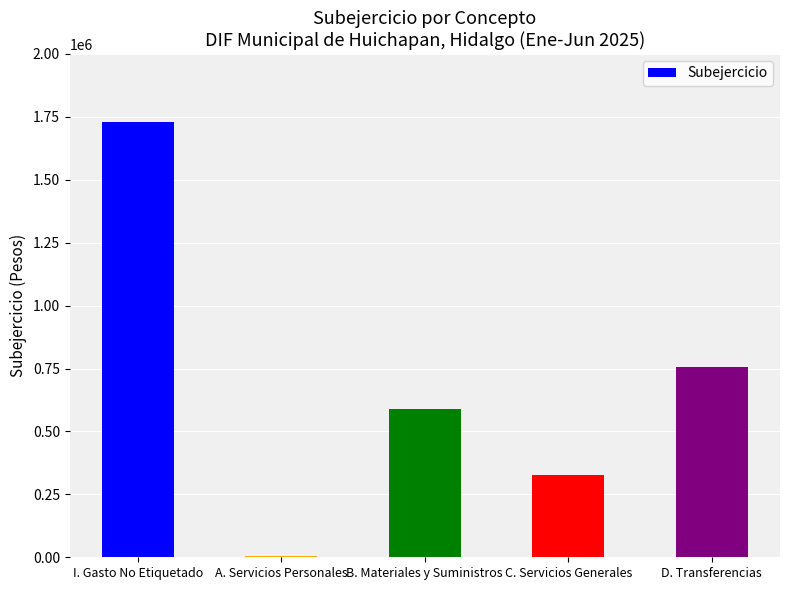

Reading left to right, extract all data points from this chart.

I. Gasto No Etiquetado=1731302.6	A. Servicios Personales=5000.0	B. Materiales y Suministros=590270.3	C. Servicios Generales=327749.1	D. Transferencias=755283.2